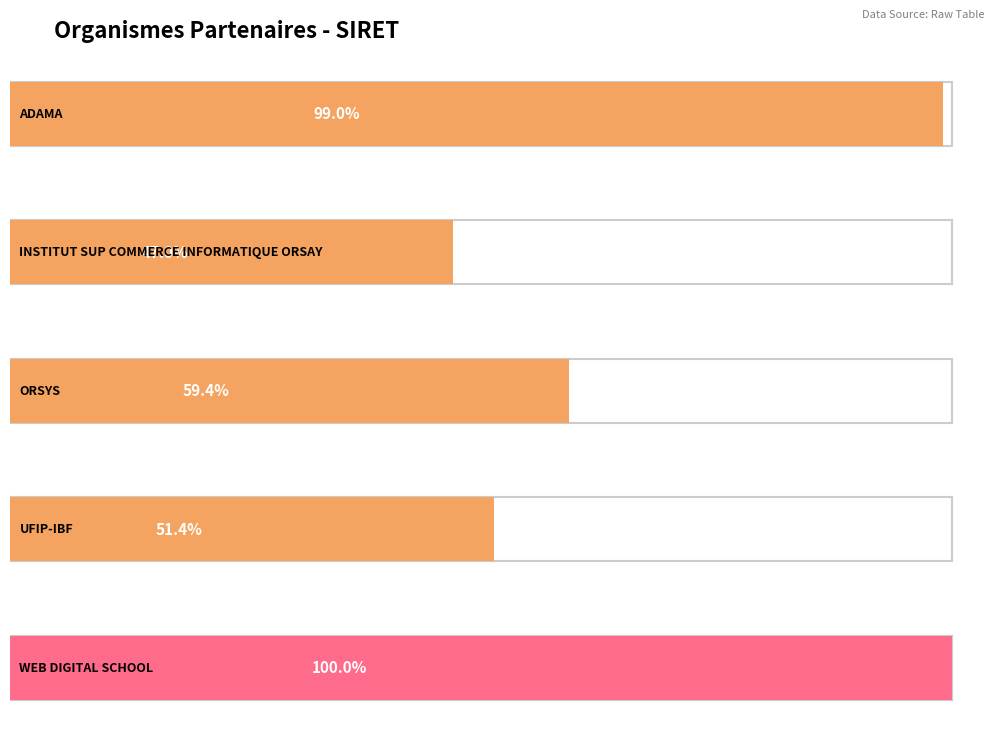

The chart shows a value of 71296215376153 at UFIP-IBF. True or false?

False